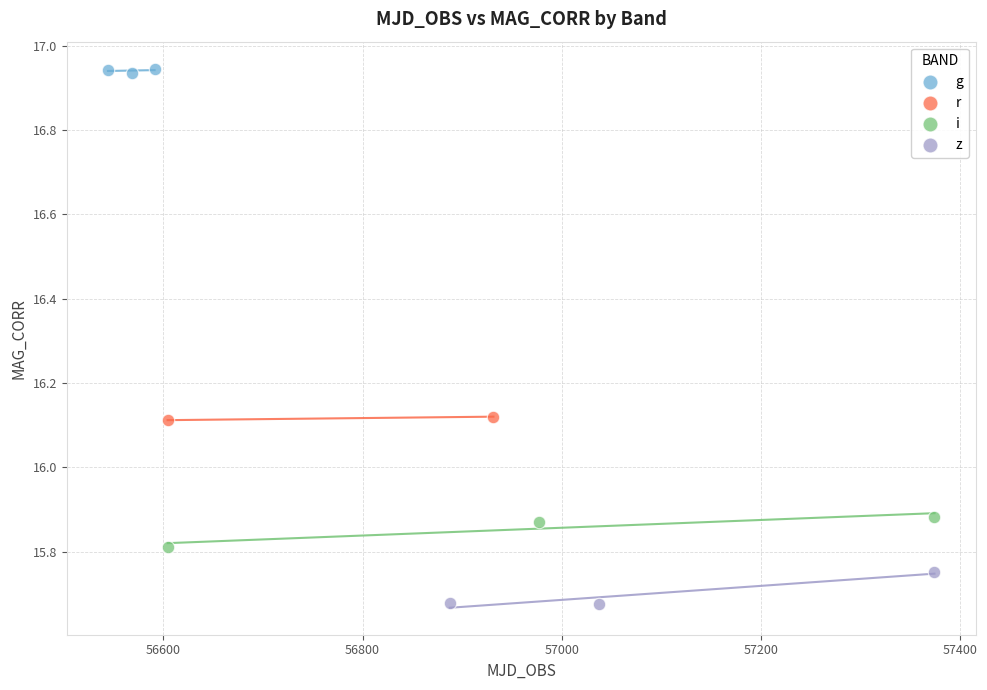

What are all the series names shown in the legend?

g, r, i, z